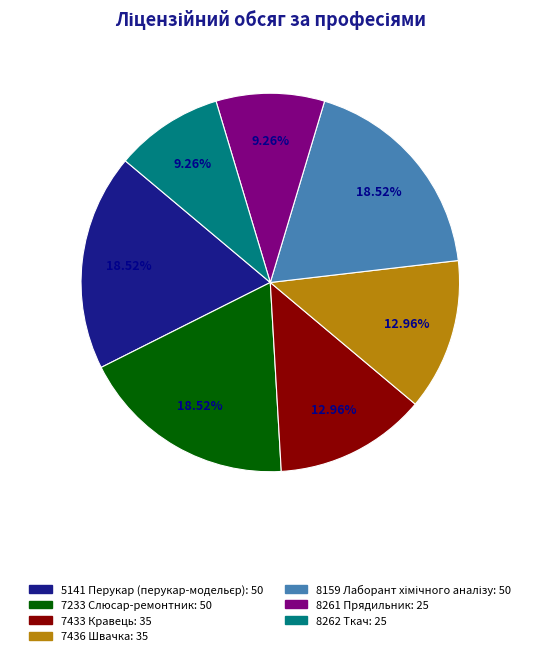

Do 8262 Ткач and 7433 Кравець together represent more than half of the pie?

No